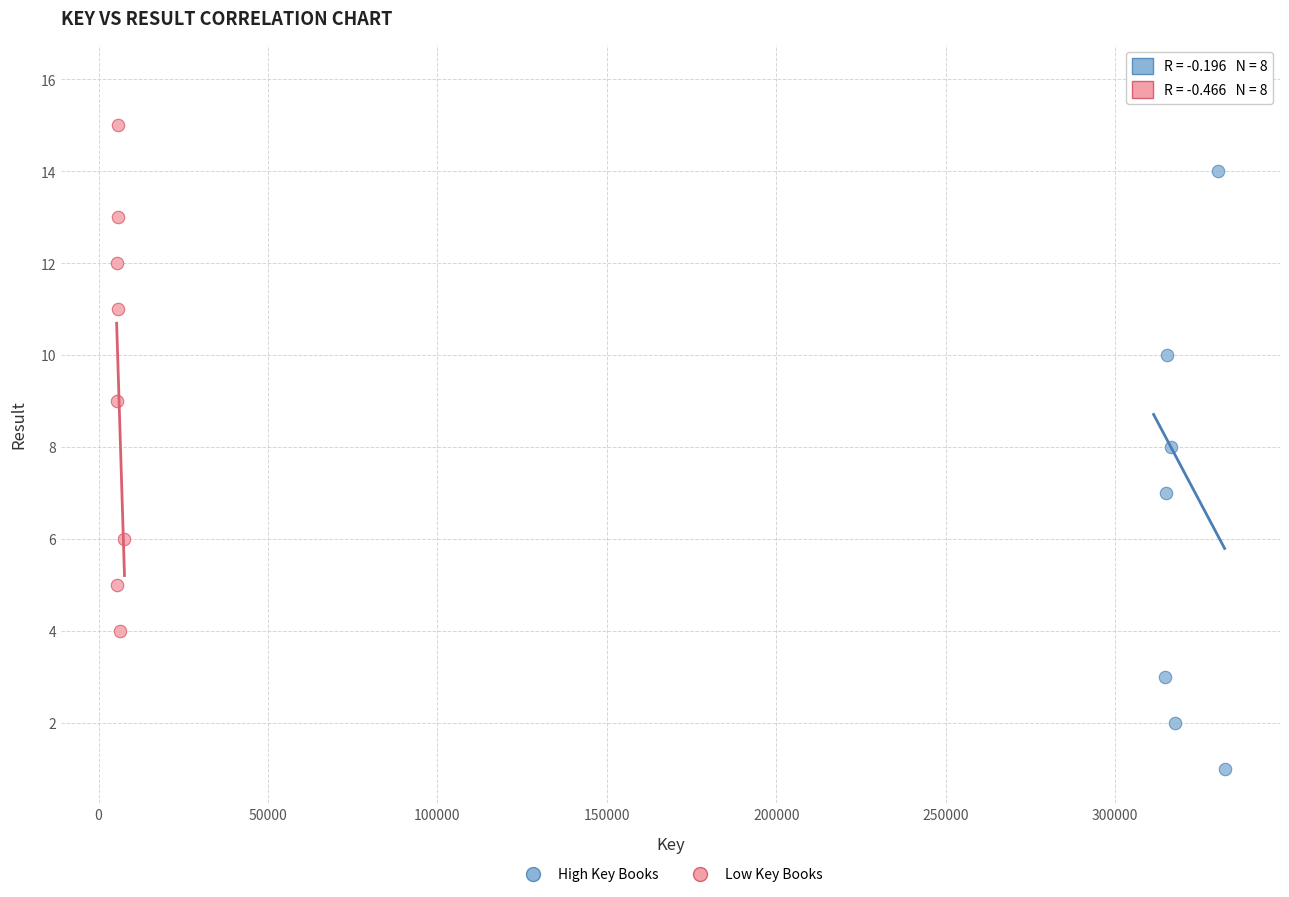

Which series reaches the minimum Y coordinate?

High Key Books